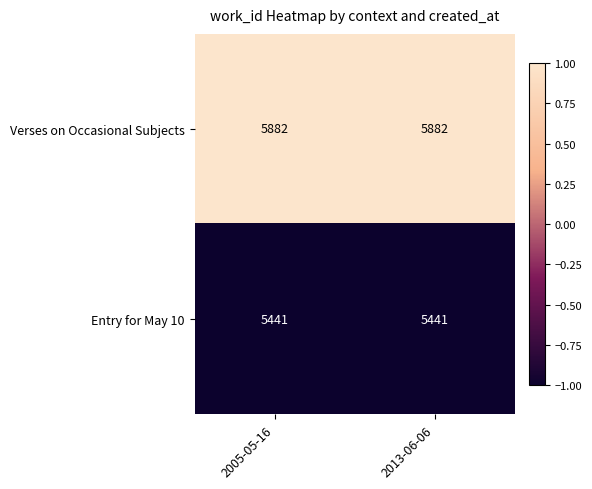

Reading right to left, what are all the values shown in this chart?

Verses on Occasional Subjects: 5882	5882
Entry for May 10: 5441	5441